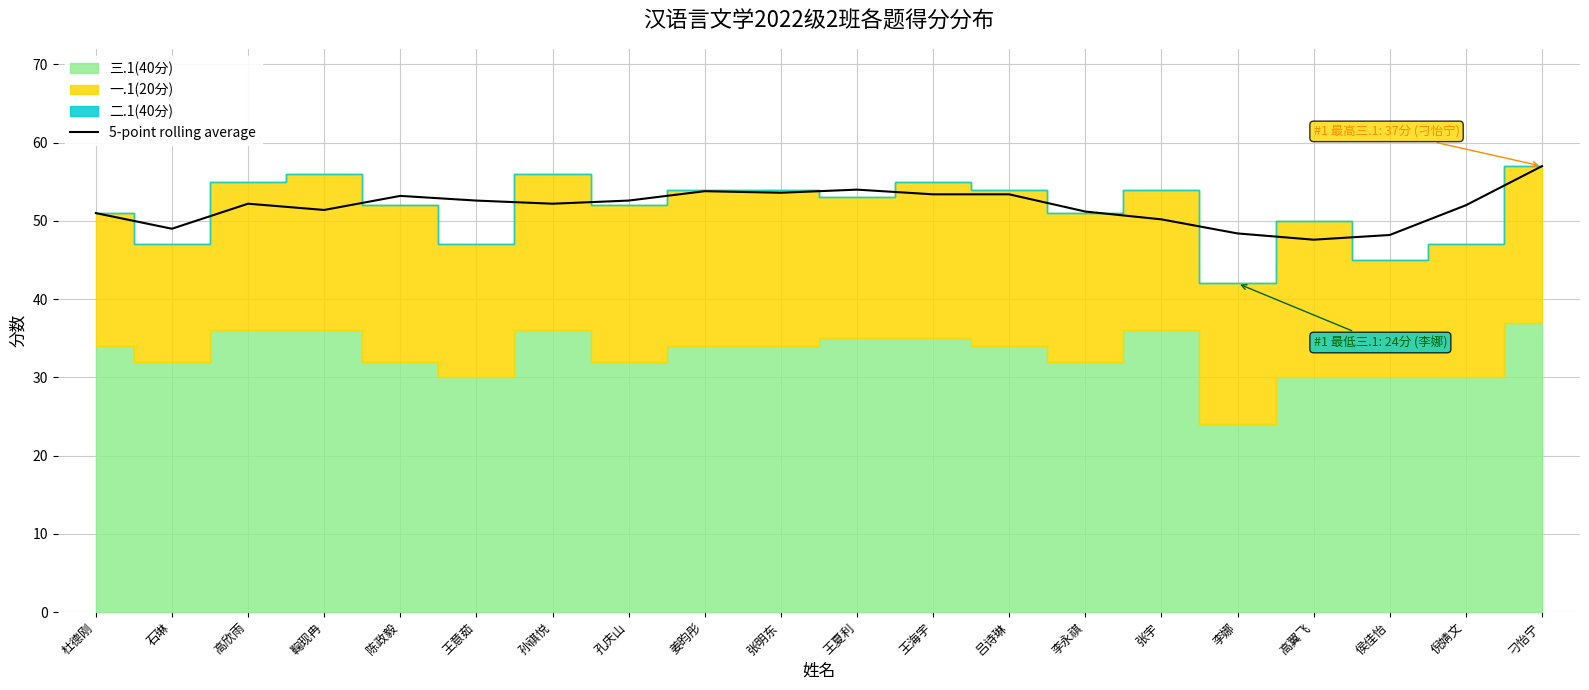

What is the approximate value at 孙祺悦?

52.2